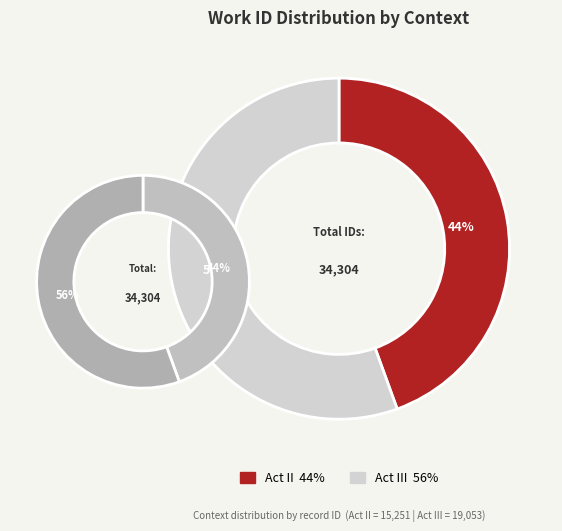

What is the ratio of the value at Act II to the value at Act III?

0.8